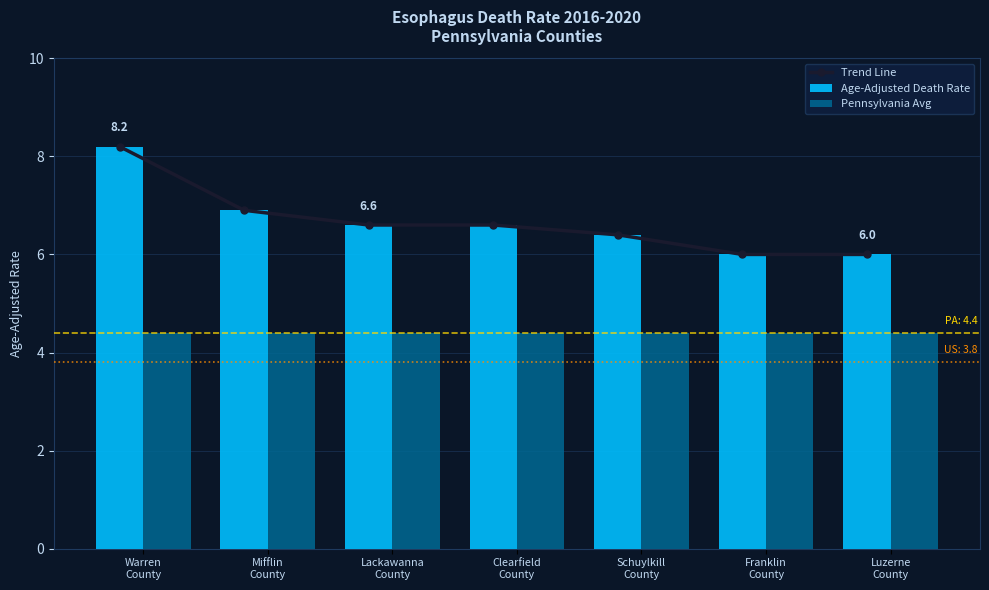

What is the average value of the Age-Adjusted Death Rate series?

6.7